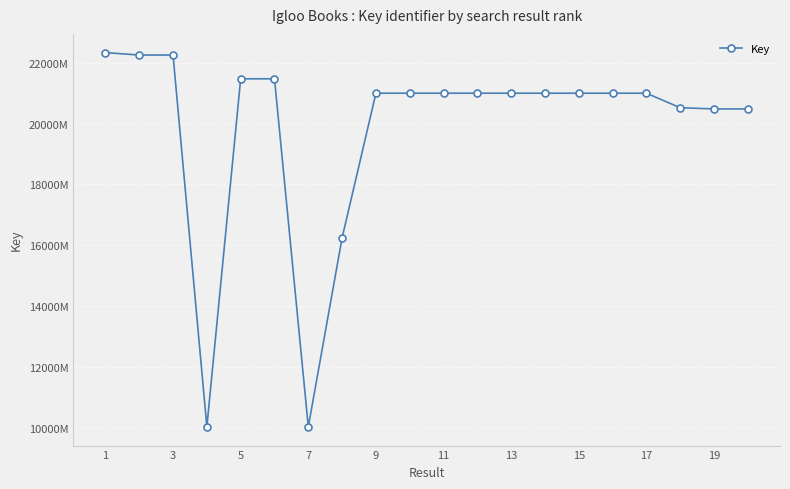

Is this an area chart (filled region under the line)?

No